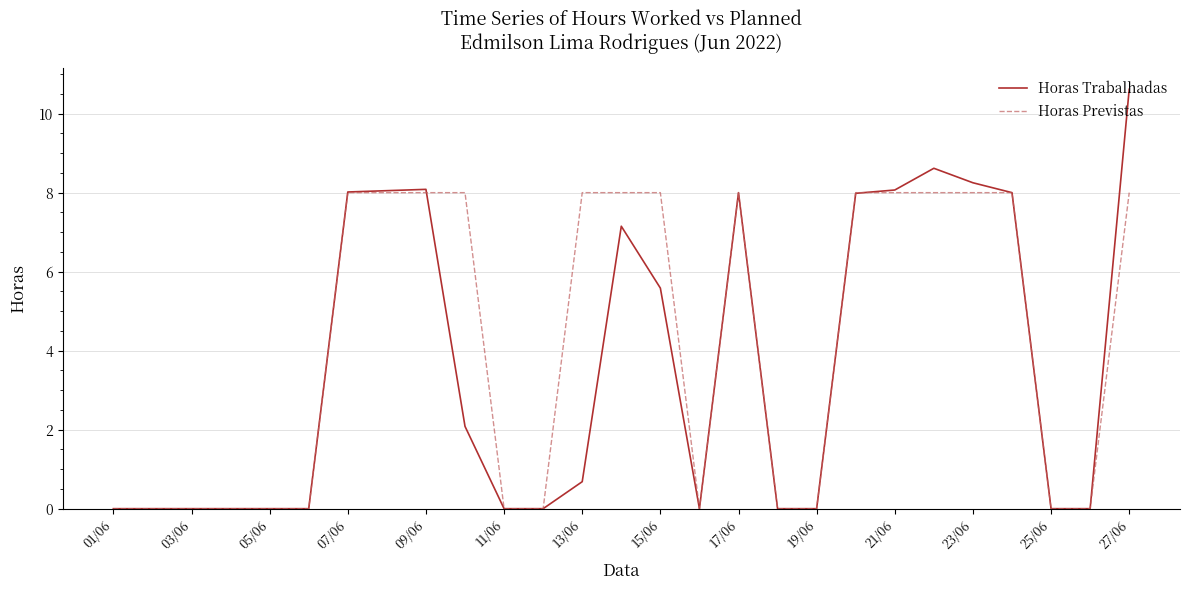

What is the average value of the Horas Previstas series?

4.1